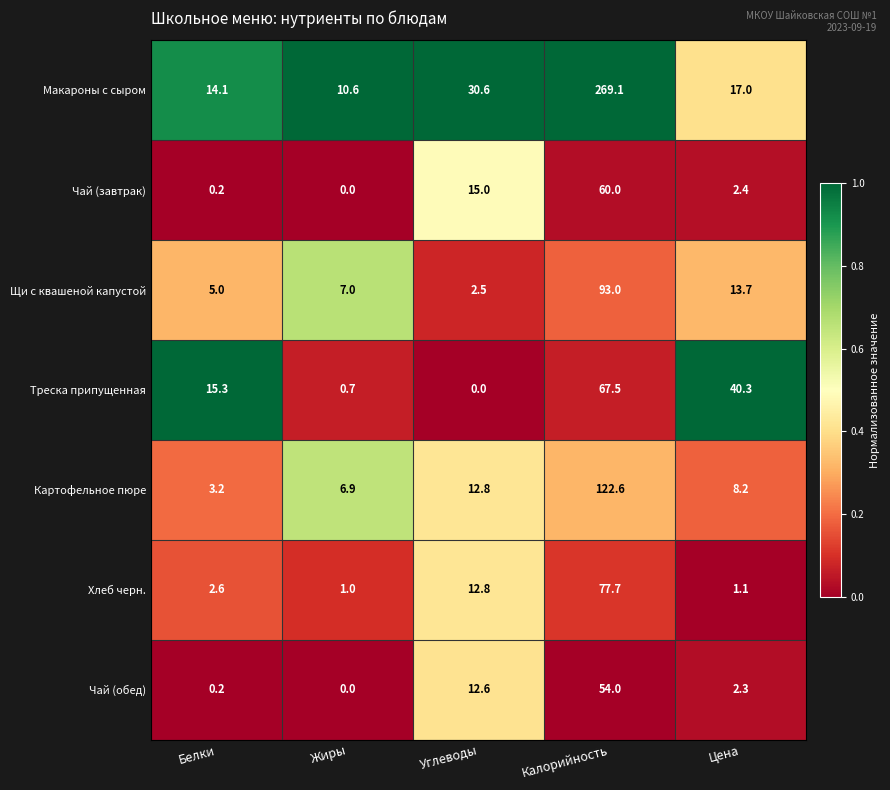

At which category is the sum across all series the highest?

Калорийность